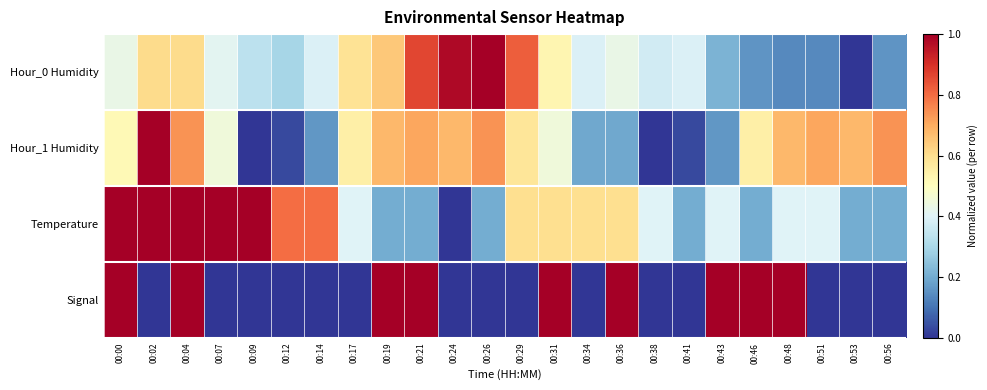

Reading left to right, list all the values displayed in this chart.

Hour_0 Humidity: 00:00=0.4	00:02=0.6	00:04=0.6	00:07=0.4	00:09=0.3	00:12=0.3	00:14=0.4	00:17=0.6	00:19=0.6	00:21=0.9	00:24=1.0	00:26=1.0	00:29=0.8	00:31=0.5	00:34=0.4	00:36=0.4	00:38=0.4	00:41=0.4	00:43=0.2	00:46=0.2	00:48=0.1	00:51=0.1	00:53=0.0	00:56=0.2
Hour_1 Humidity: 00:00=0.5	00:02=1.0	00:04=0.7	00:07=0.5	00:09=0.0	00:12=0.0	00:14=0.2	00:17=0.5	00:19=0.7	00:21=0.7	00:24=0.7	00:26=0.7	00:29=0.6	00:31=0.5	00:34=0.2	00:36=0.2	00:38=0.0	00:41=0.0	00:43=0.2	00:46=0.5	00:48=0.7	00:51=0.7	00:53=0.7	00:56=0.7
Temperature: 00:00=1.0	00:02=1.0	00:04=1.0	00:07=1.0	00:09=1.0	00:12=0.8	00:14=0.8	00:17=0.4	00:19=0.2	00:21=0.2	00:24=0.0	00:26=0.2	00:29=0.6	00:31=0.6	00:34=0.6	00:36=0.6	00:38=0.4	00:41=0.2	00:43=0.4	00:46=0.2	00:48=0.4	00:51=0.4	00:53=0.2	00:56=0.2
Signal: 00:00=1.0	00:02=0.0	00:04=1.0	00:07=0.0	00:09=0.0	00:12=0.0	00:14=0.0	00:17=0.0	00:19=1.0	00:21=1.0	00:24=0.0	00:26=0.0	00:29=0.0	00:31=1.0	00:34=0.0	00:36=1.0	00:38=0.0	00:41=0.0	00:43=1.0	00:46=1.0	00:48=1.0	00:51=0.0	00:53=0.0	00:56=0.0